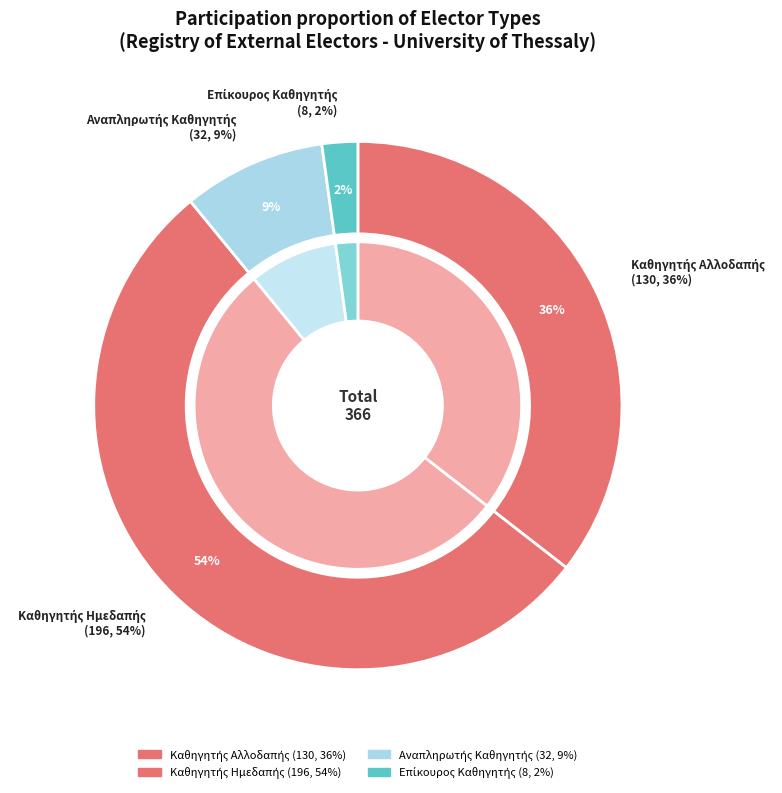

Which category accounts for the majority?

Καθηγητής Ημεδαπής